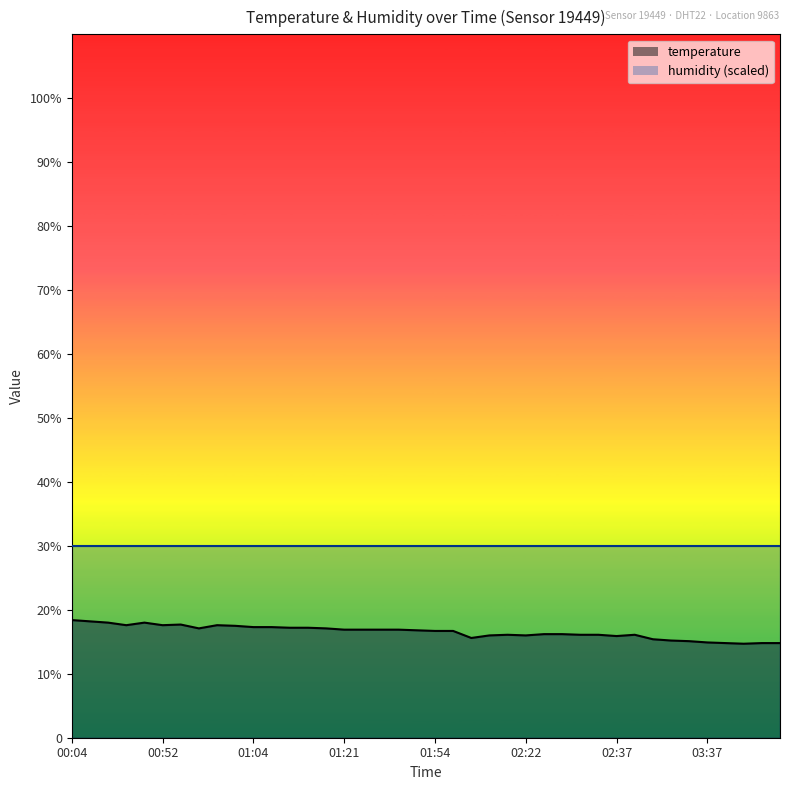

At which label does the data first exceed 16?

00:04